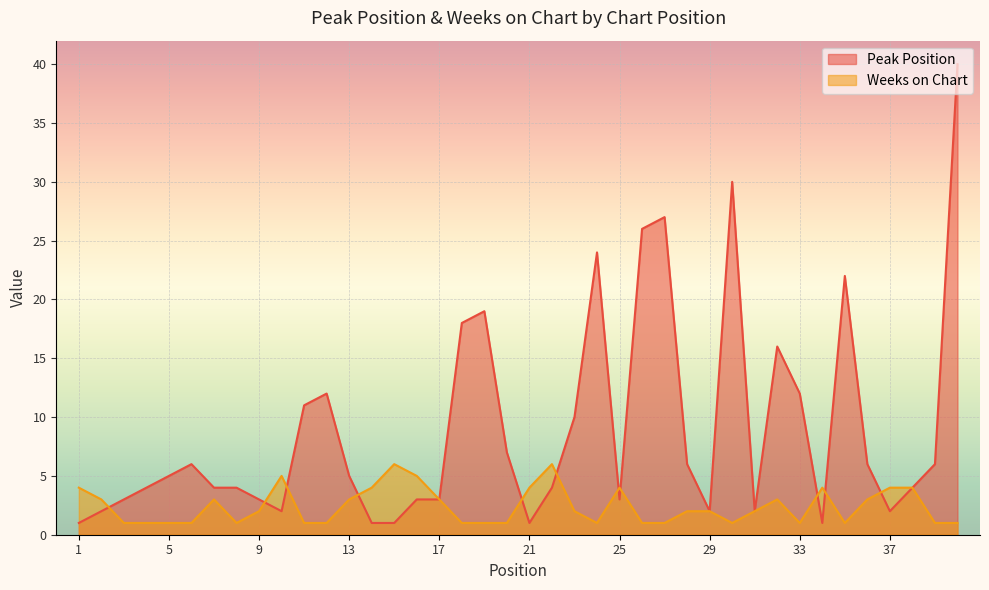

True or false: Weeks on Chart has more than 0 interior local peaks.

True